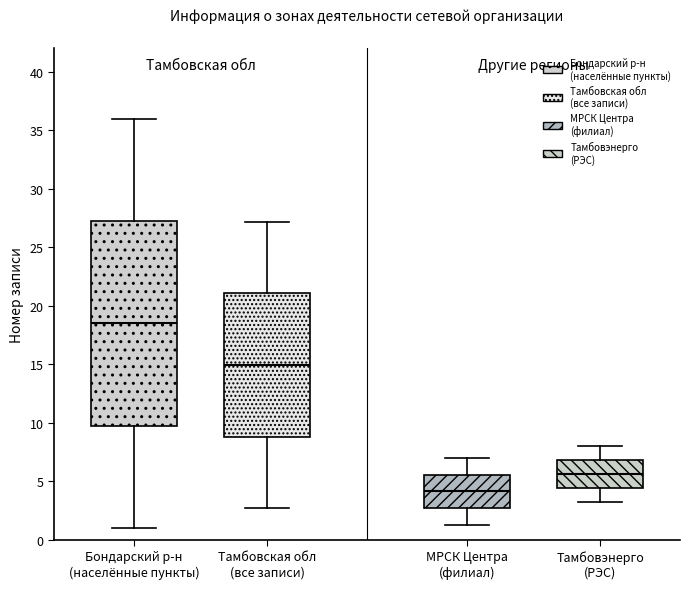

Reading left to right, transcribe this box plot: for each box, give where its median line is, the range the box spans, and where its two whiskers end, as read against the y-axis. The values are not printed on the chart, so give them approximately, as read against the axis.

Бондарский р-н (населённые пункты): median 18.5, box 10.0 to 27.5, whiskers 1.0 to 36.0
Тамбовская обл (все записи): median 15.0, box 9.0 to 21.0, whiskers 2.5 to 27.0
МРСК Центра (филиал): median 4.0, box 2.5 to 5.5, whiskers 1.5 to 7.0
Тамбовэнерго (РЭС): median 5.5, box 4.5 to 7.0, whiskers 3.5 to 8.0